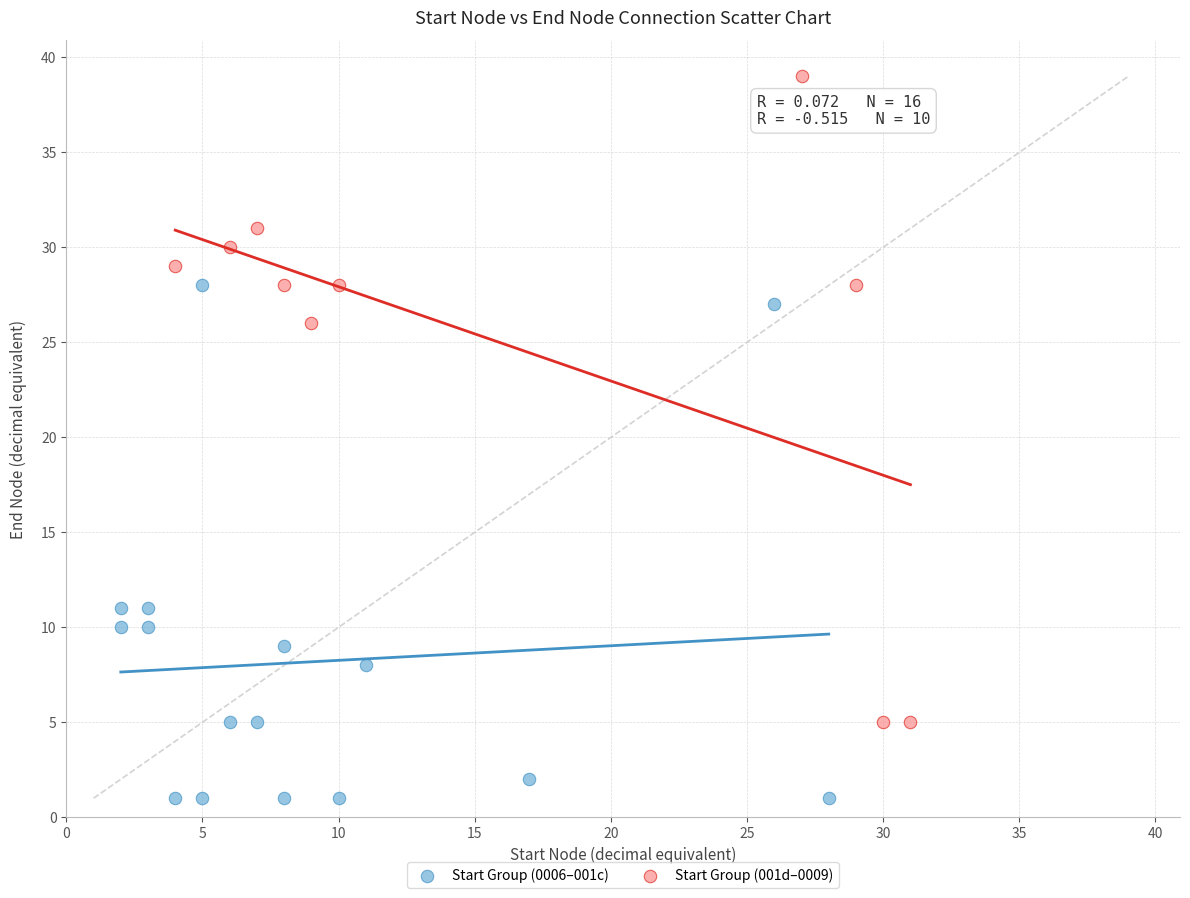

Which series contains the lowest Y value?

Start Group (0006–001c)